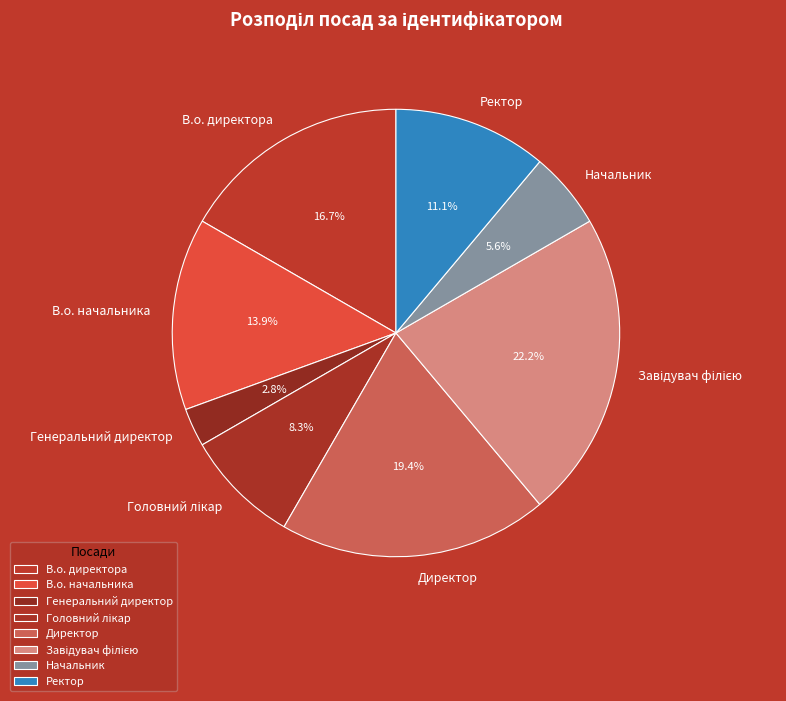

Does В.о. директора account for over 50% of the chart?

No